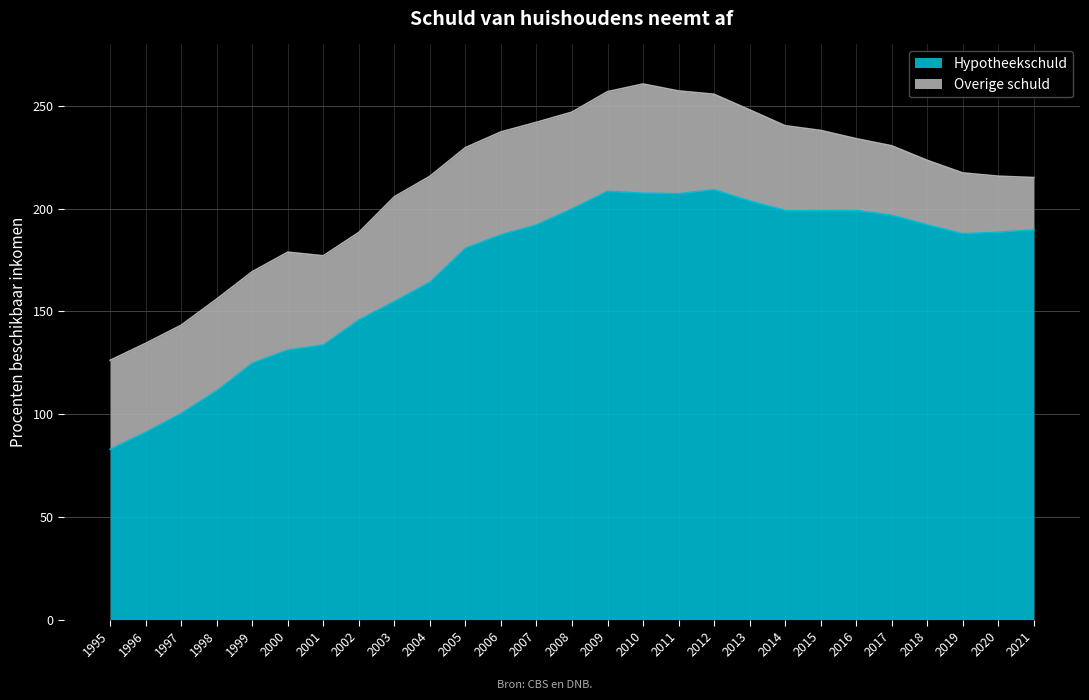

Approximately how many times larger is the value at 2003 compared to 1995?

1.9